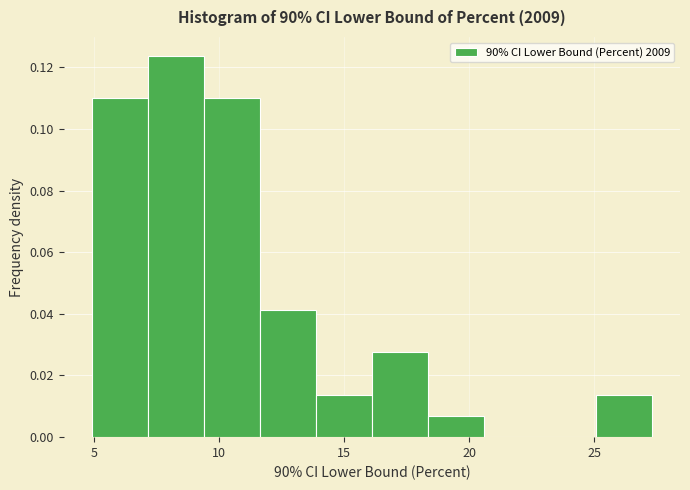

Reading left to right, transcribe this chart: for each bar, give the range it covers on the x-axis and its height. Neither the bar edges nor the heights are printed on the chart, so give them approximately, as read against the axes.

5.0 to 7.0: 0.110
7.0 to 9.5: 0.124
9.5 to 11.5: 0.110
11.5 to 14.0: 0.042
14.0 to 16.0: 0.014
16.0 to 18.5: 0.028
18.5 to 20.5: 0.006
20.5 to 23.0: 0
23.0 to 25.0: 0
25.0 to 27.5: 0.014